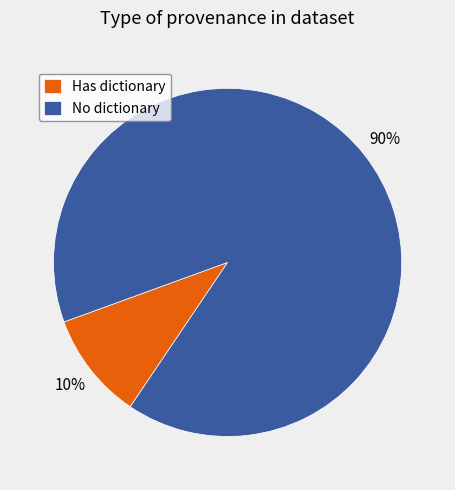

Which category has the biggest portion of the pie?

No dictionary